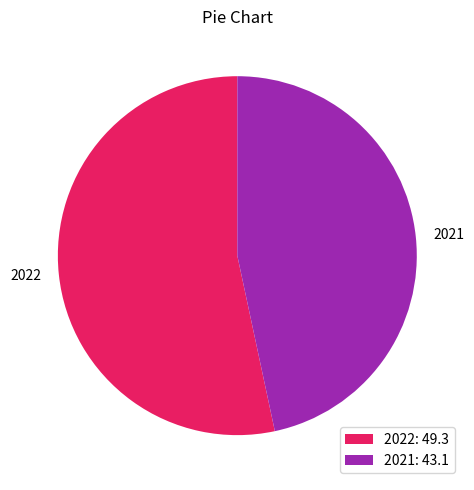

Which has a higher value, 2022 or 2021?

2022